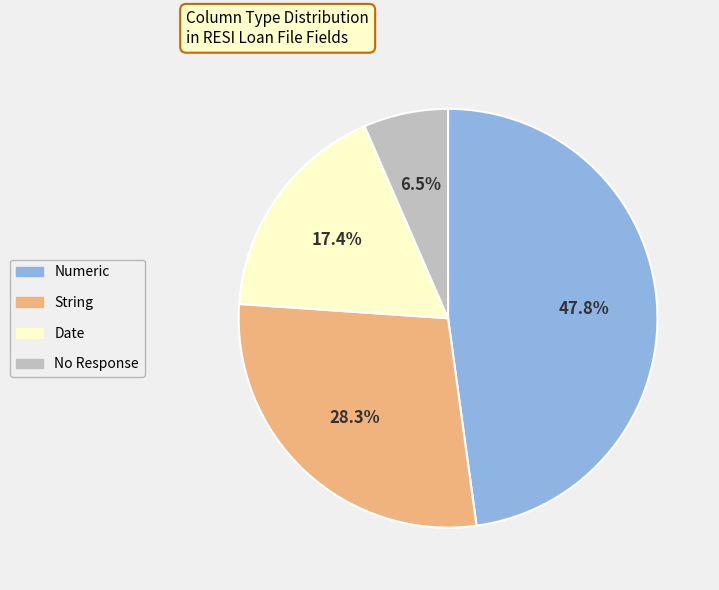

Does any single category account for the majority?

No